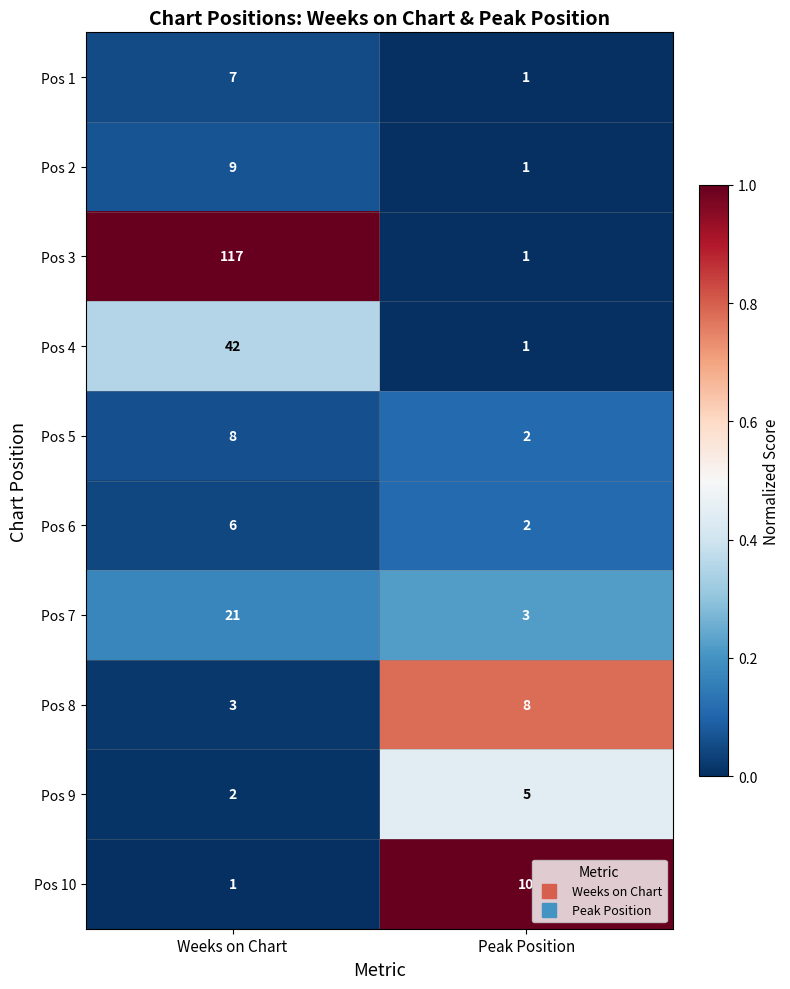

Reading left to right, transcribe all the data shown in this chart.

Pos 1: 7	1
Pos 2: 9	1
Pos 3: 117	1
Pos 4: 42	1
Pos 5: 8	2
Pos 6: 6	2
Pos 7: 21	3
Pos 8: 3	8
Pos 9: 2	5
Pos 10: 1	10